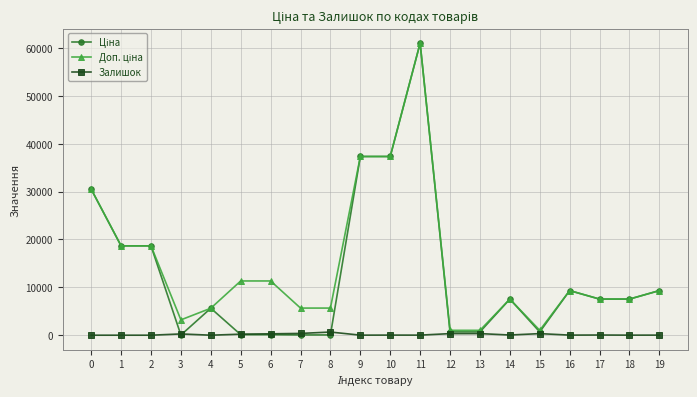

What is the greatest value displayed?

61024.7